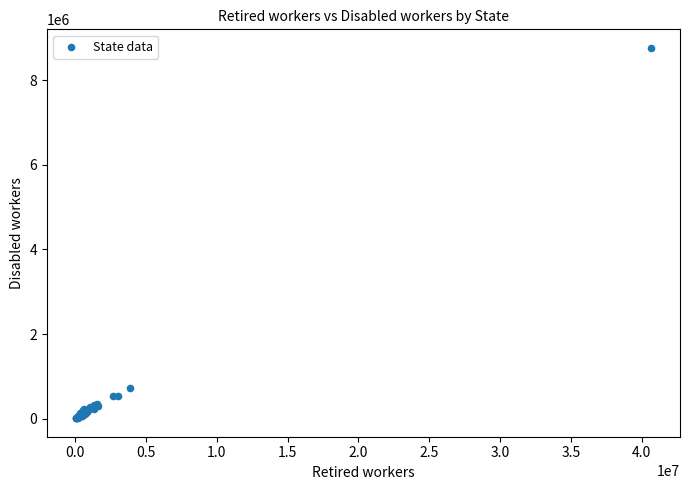

What Y value in the scatter plot is closest to 4386080?

722734